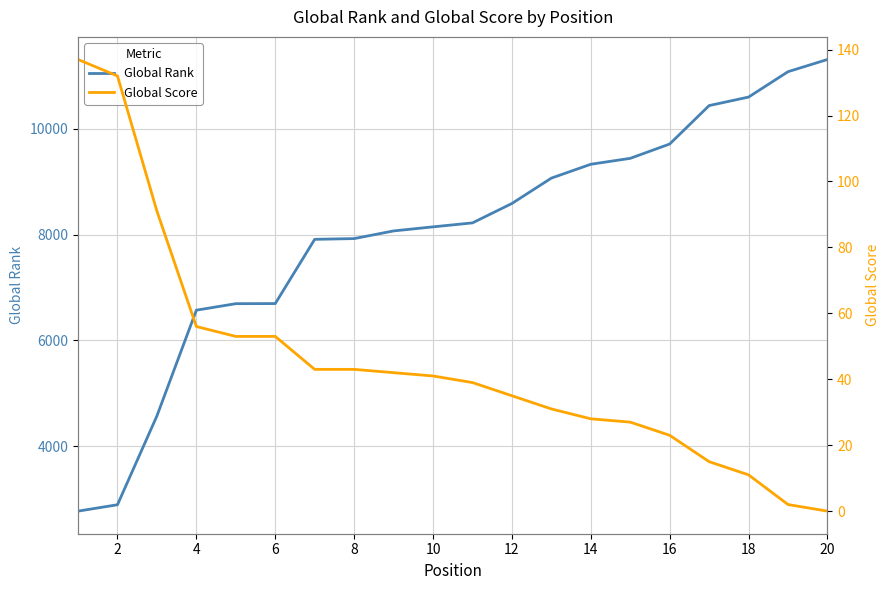

Which has a higher value, 10 or 14?

14